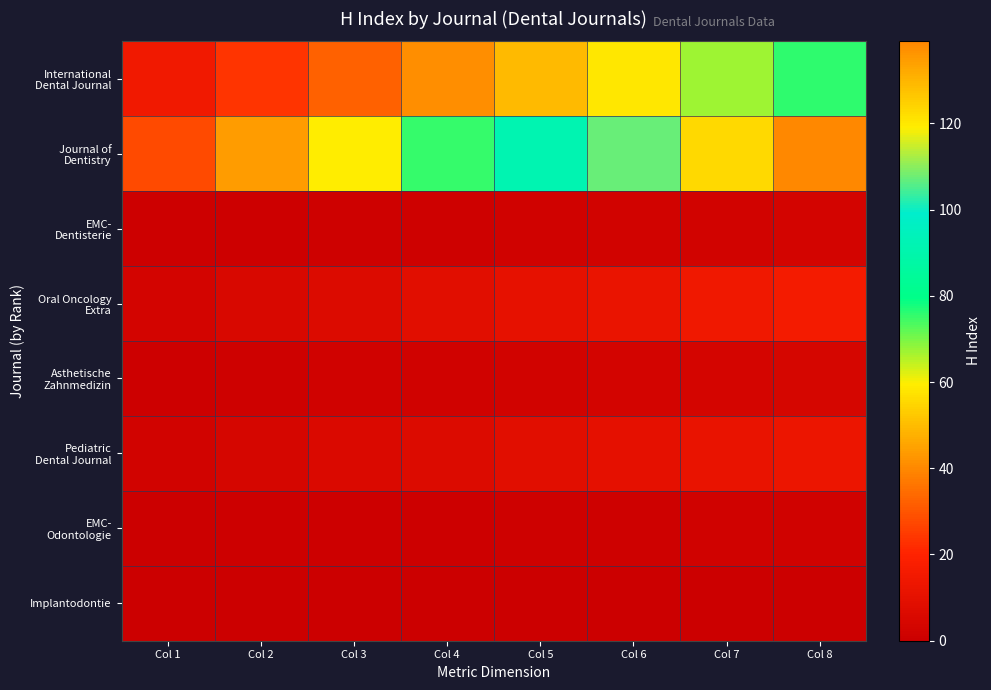

At Col 2, list the series in order from largest to smallest.

Journal of Dentistry, International Dental Journal, Oral Oncology Extra, Pediatric Dental Journal, Asthetische Zahnmedizin, EMC- Dentisterie, EMC- Odontologie, Implantodontie